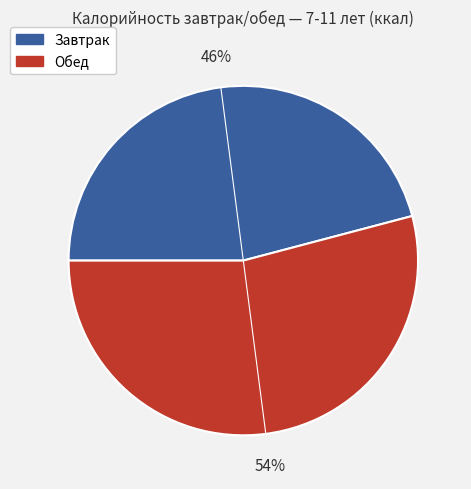

Does any single category account for the majority?

Yes